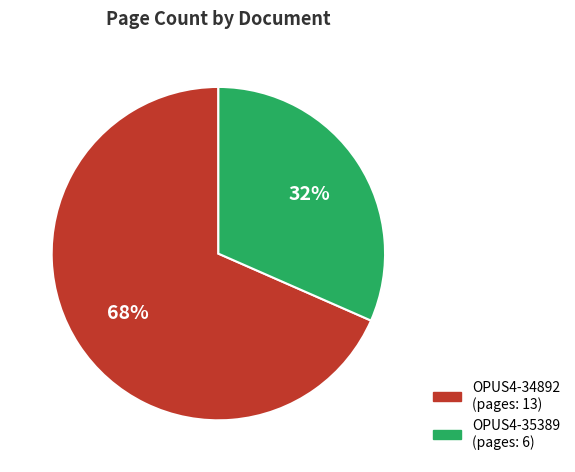

Count the number of slices in the pie.

2